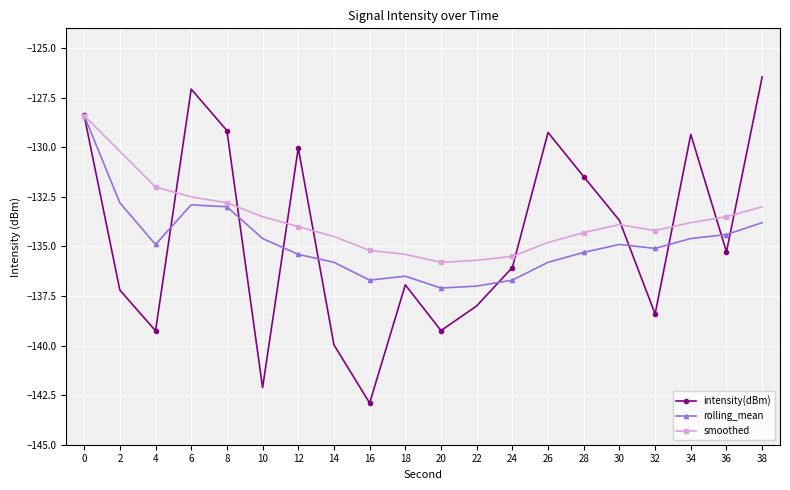

What is the sum of the smoothed values at 0 and 18?

-263.8